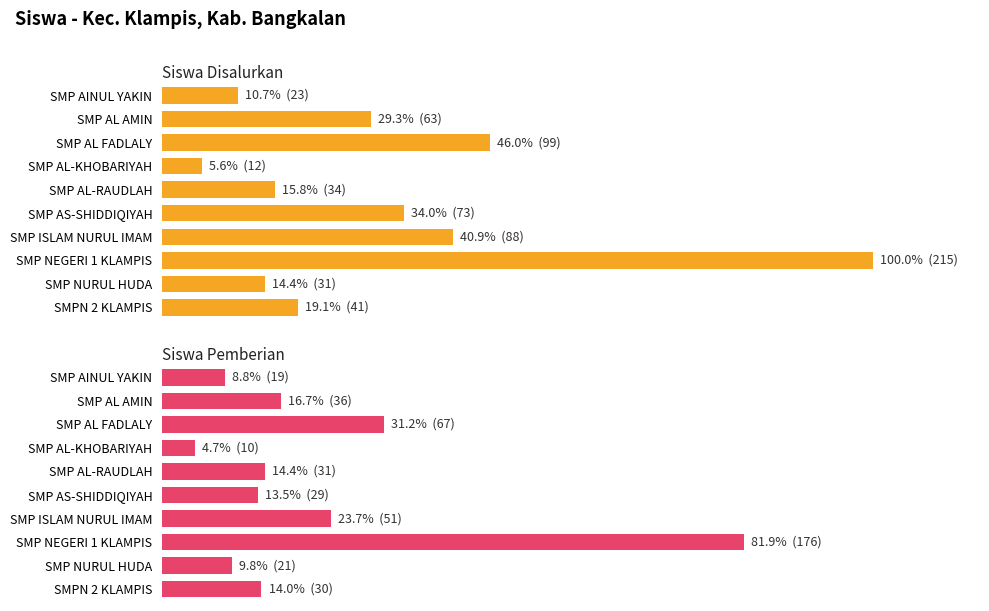

What is the minimum value for Siswa Pemberian?

10